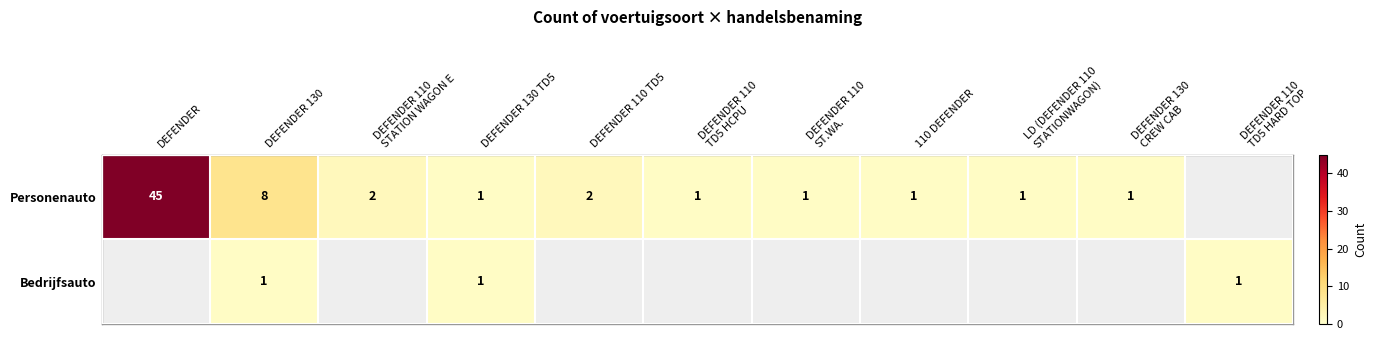

At how many categories does at least one series exceed 28?

1